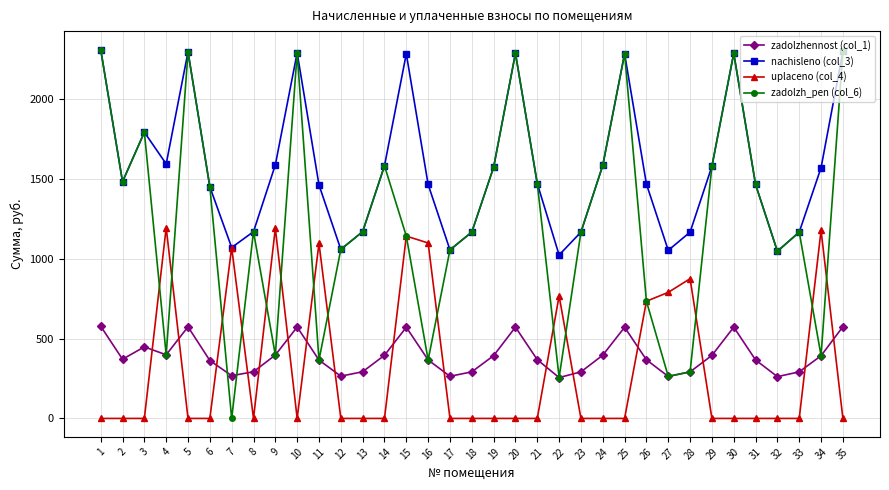

How many positive values does the zadolzh_pen (col_6) series have?

34